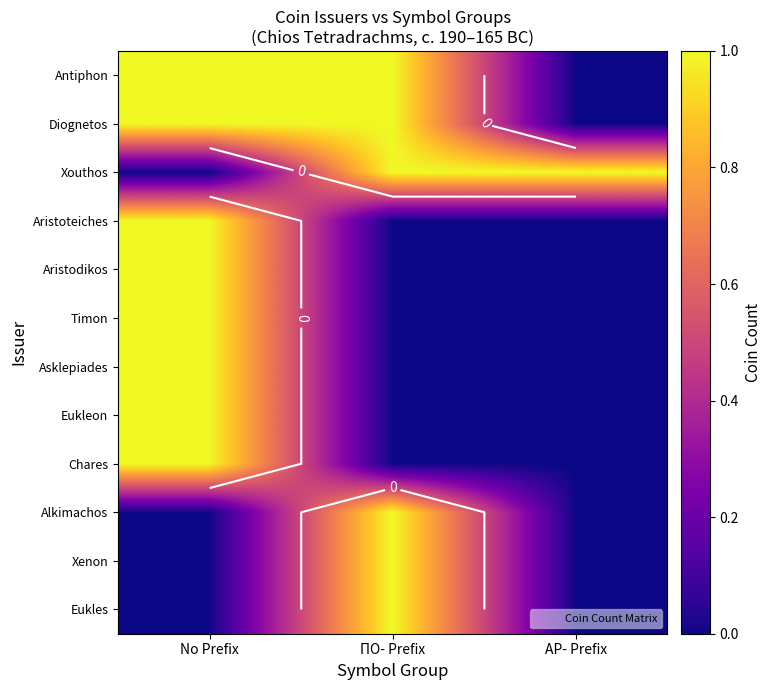

True or false: Aristodikos has a value of 0 at ΑΡ- Prefix.

True